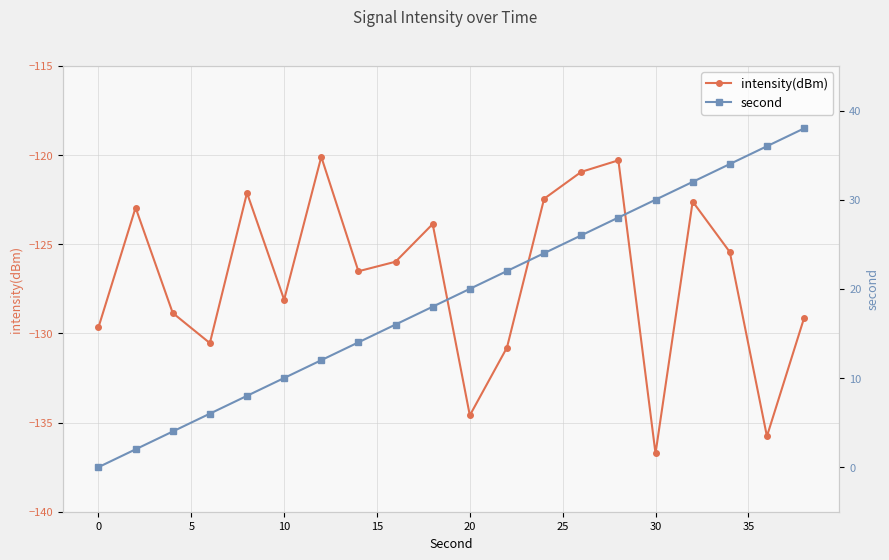

What is the difference between the second highest and second lowest values in the second series?

34.0